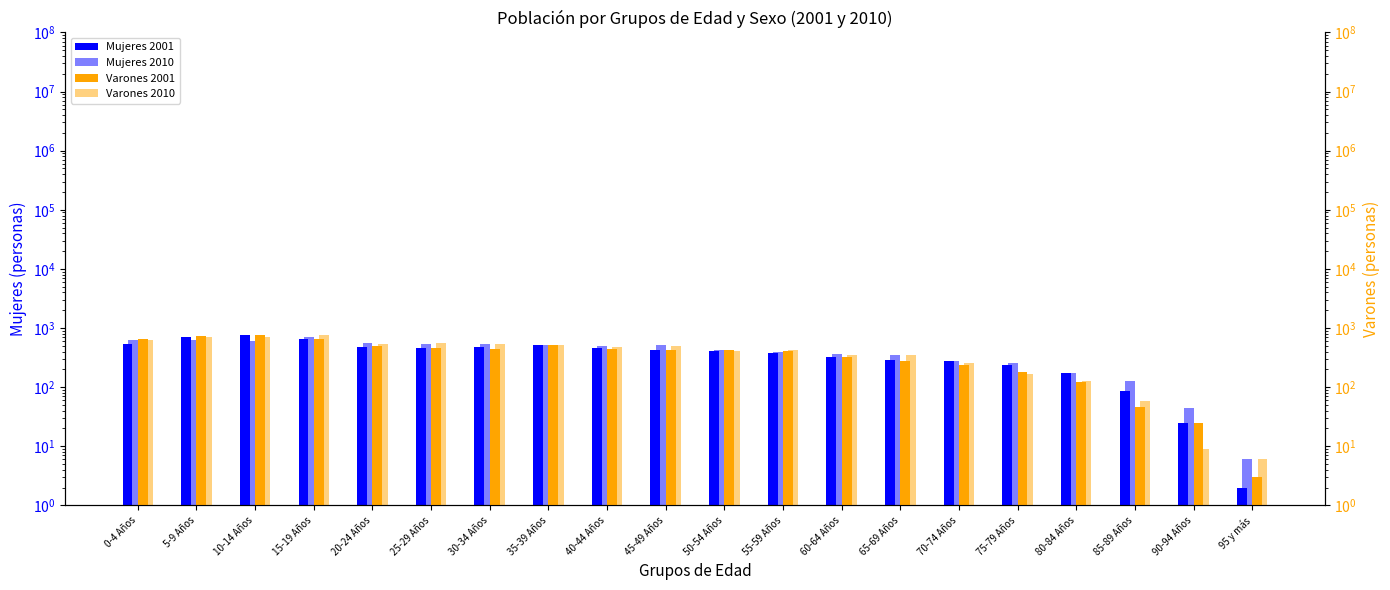

What is the difference between the Varones 2010 values at 45-49 Años and 75-79 Años?

326